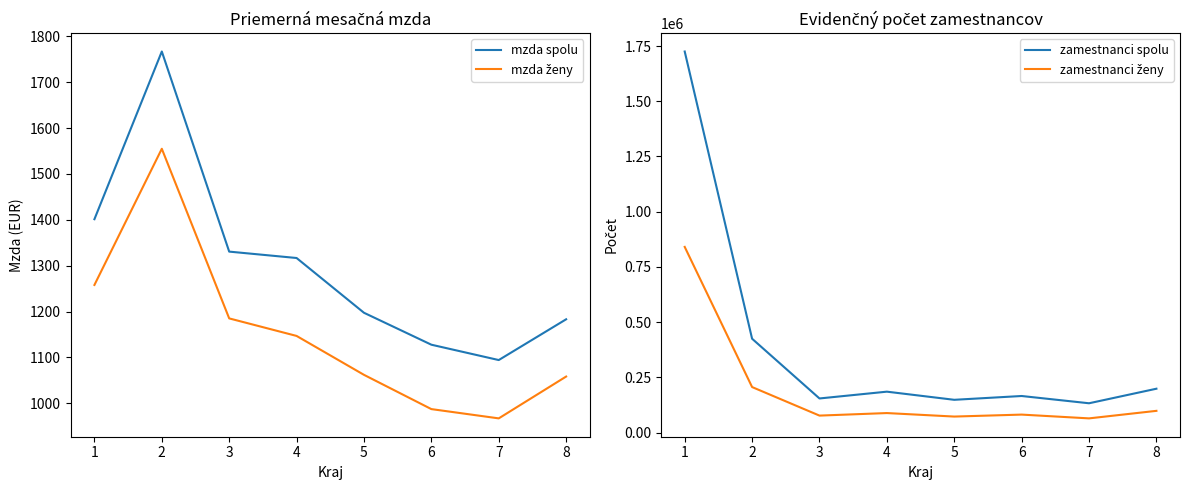

Rank the series at 6 from lowest to highest value.

mzda ženy, mzda spolu, zamestnanci ženy, zamestnanci spolu